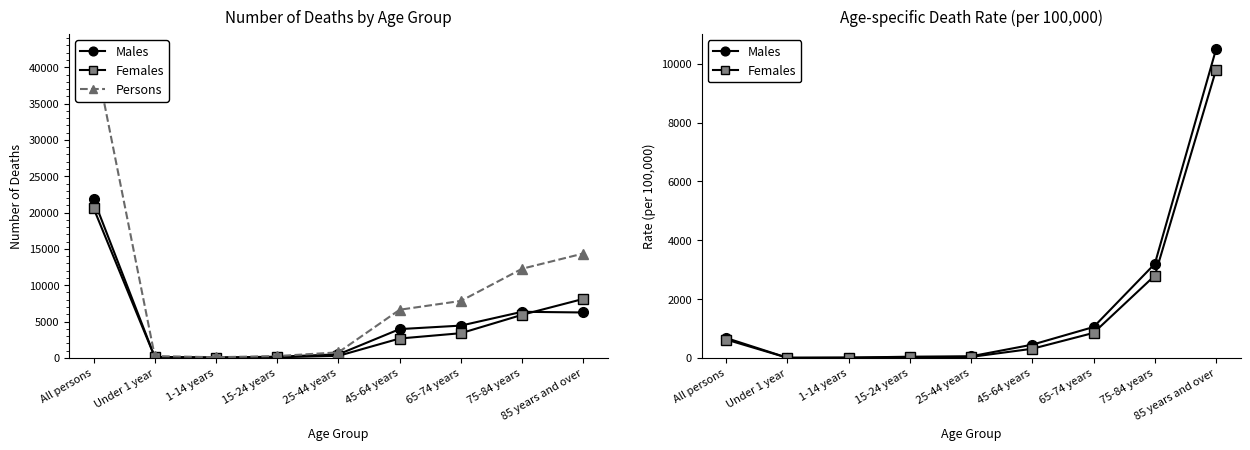

What is the sum of the Persons values at 75-84 years and 65-74 years?

20107.0